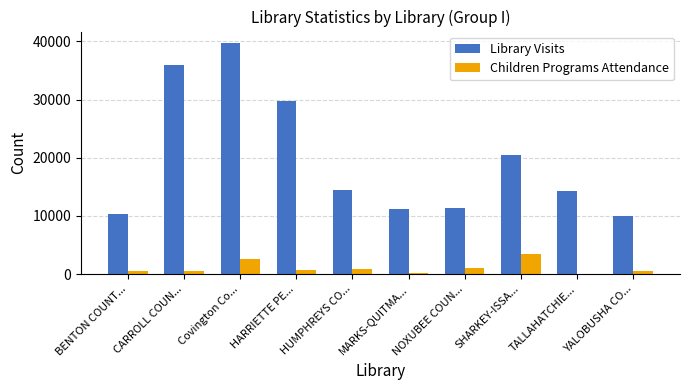

Is the value of Library Visits at MARKS-QUITMA... greater than the value of Children Programs Attendance at SHARKEY-ISSA...?

Yes